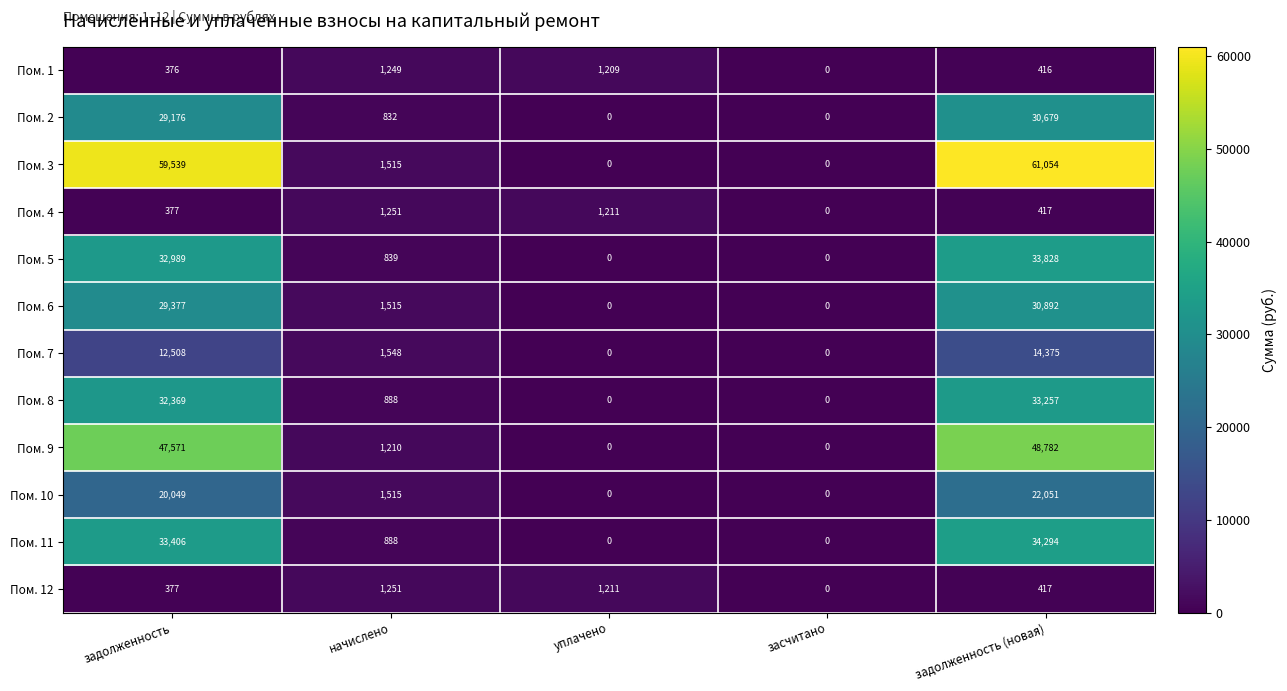

What is the difference between the maximum and minimum values in the Пом. 7 series?

14375